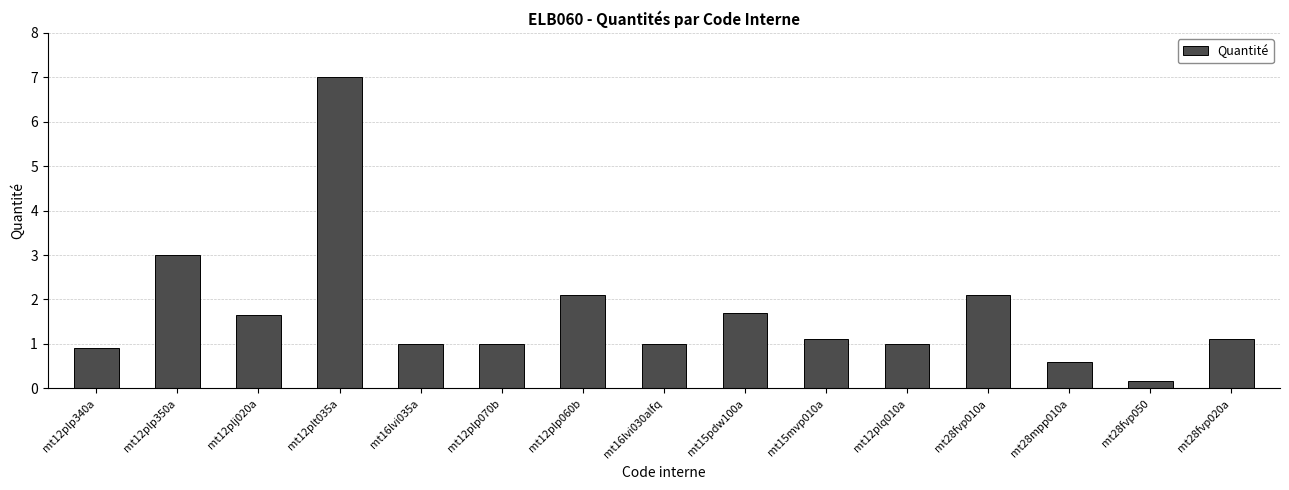

What is the label of the 5th bar from the left?

mt16lvi035a